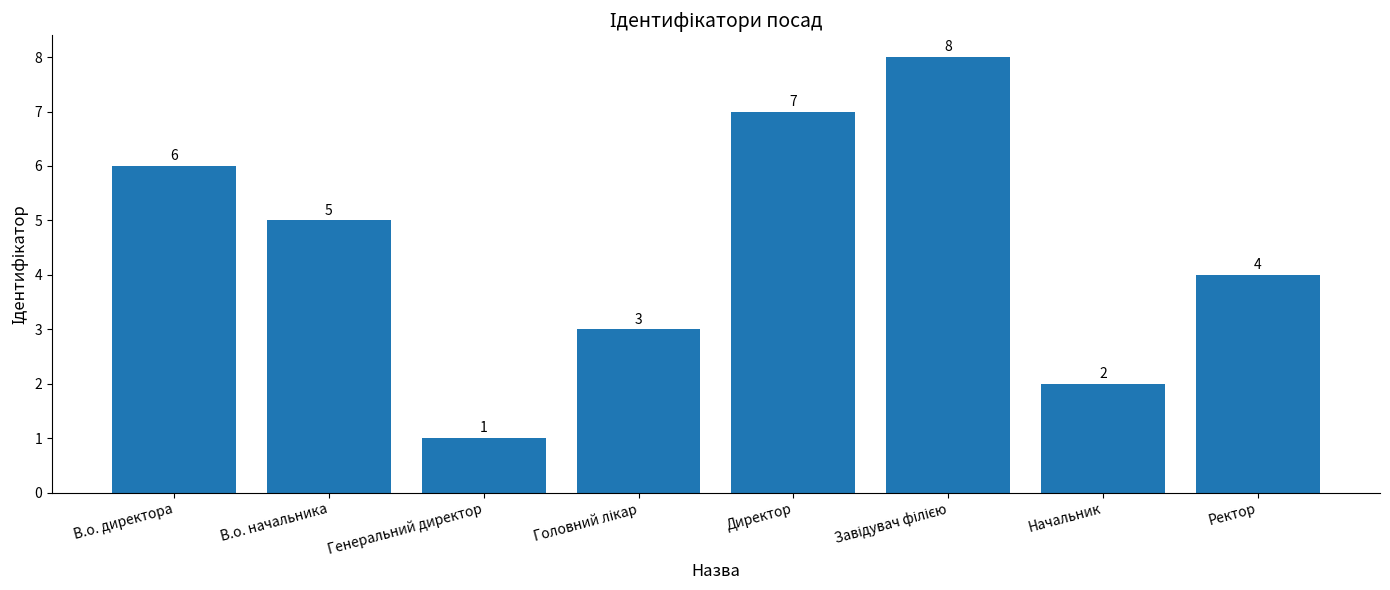

The value at В.о. директора is 9. True or false?

False